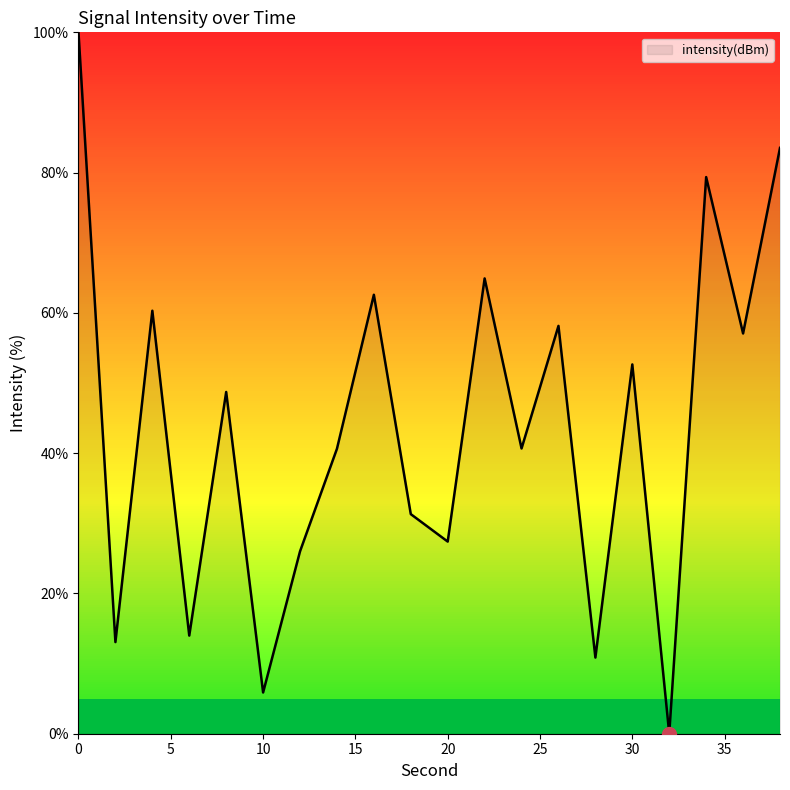

What is the maximum value shown in the chart?

100.0